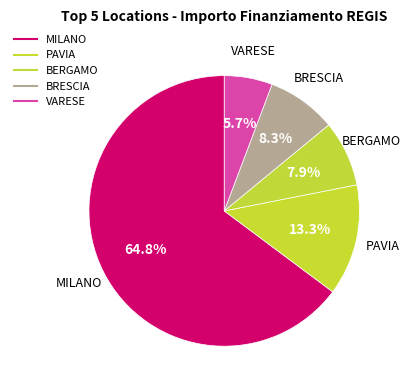

Which slice is the largest?

MILANO